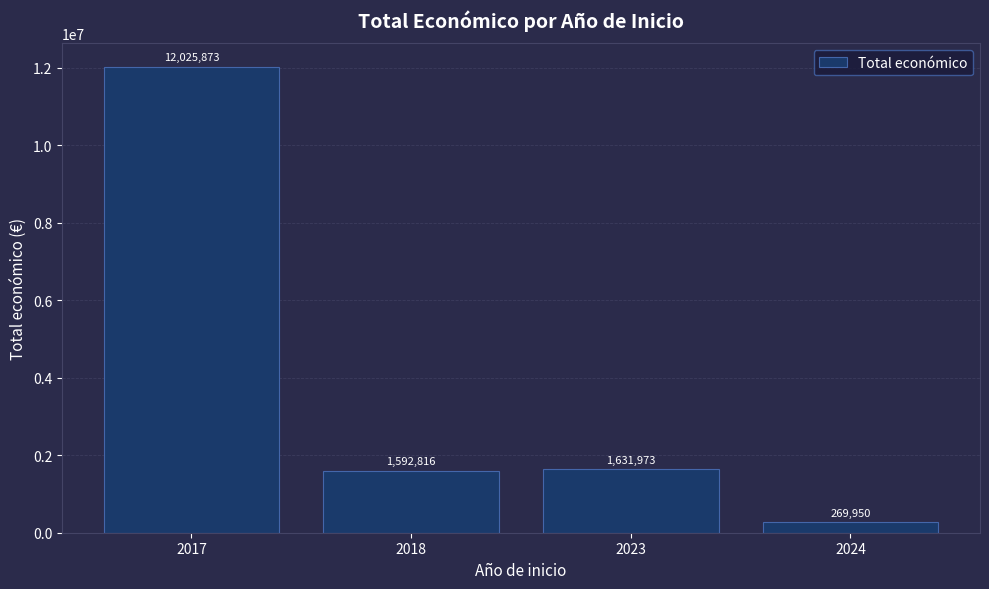

Between 2017 and 2023, which is larger?

2017